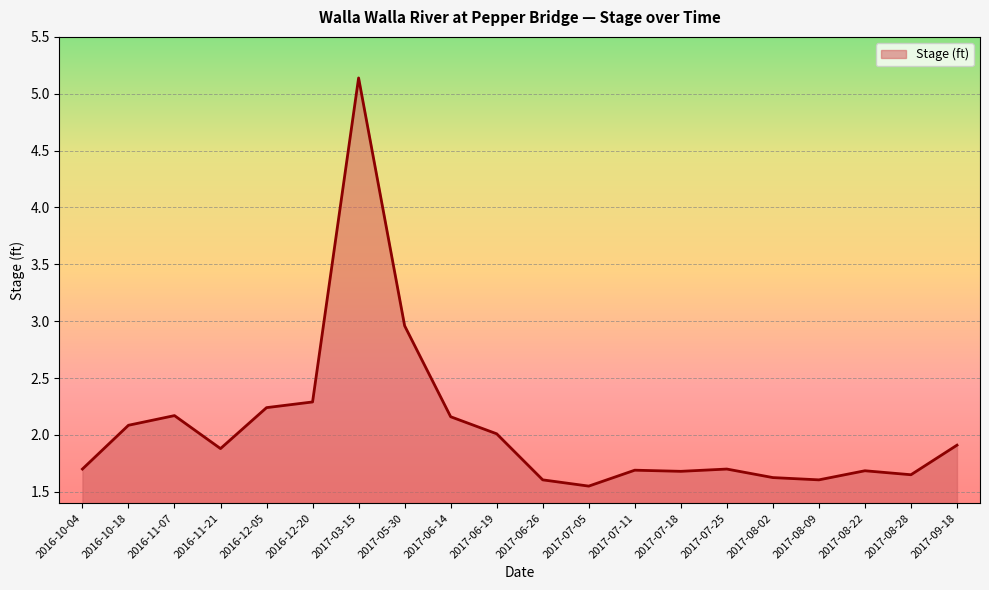

Where is the data nearest to the value 3?

2017-05-30